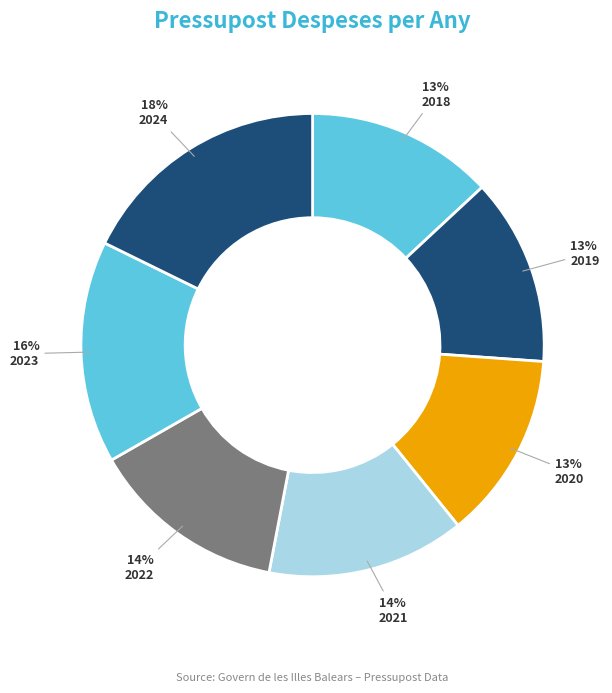

To the nearest percent, what is the combined percentage of 2019 and 2024?

31%